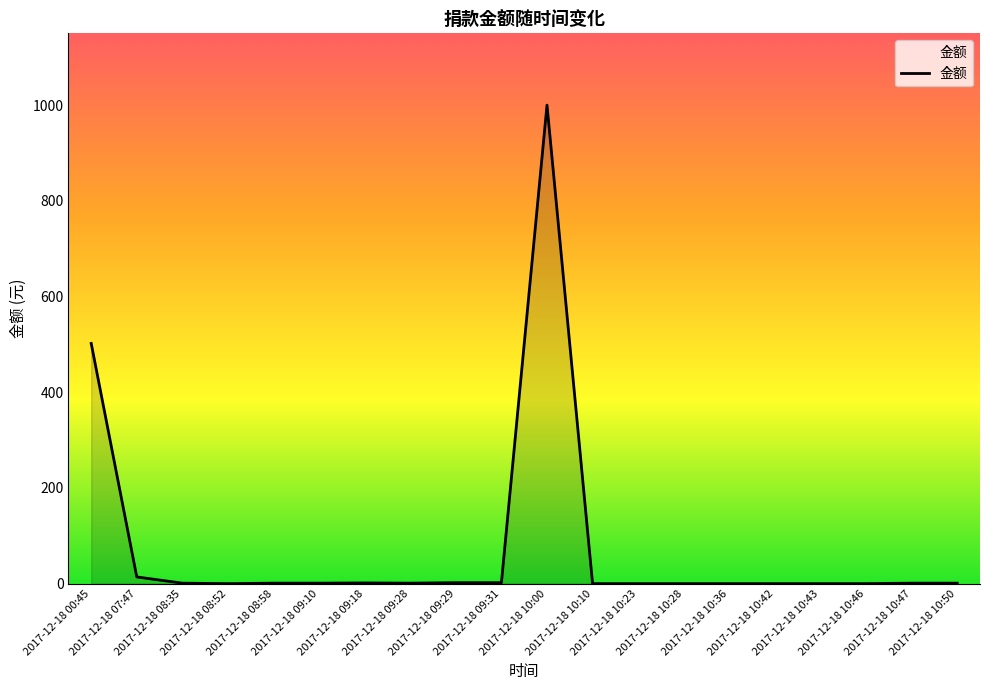

Does the chart have visible grid lines?

No